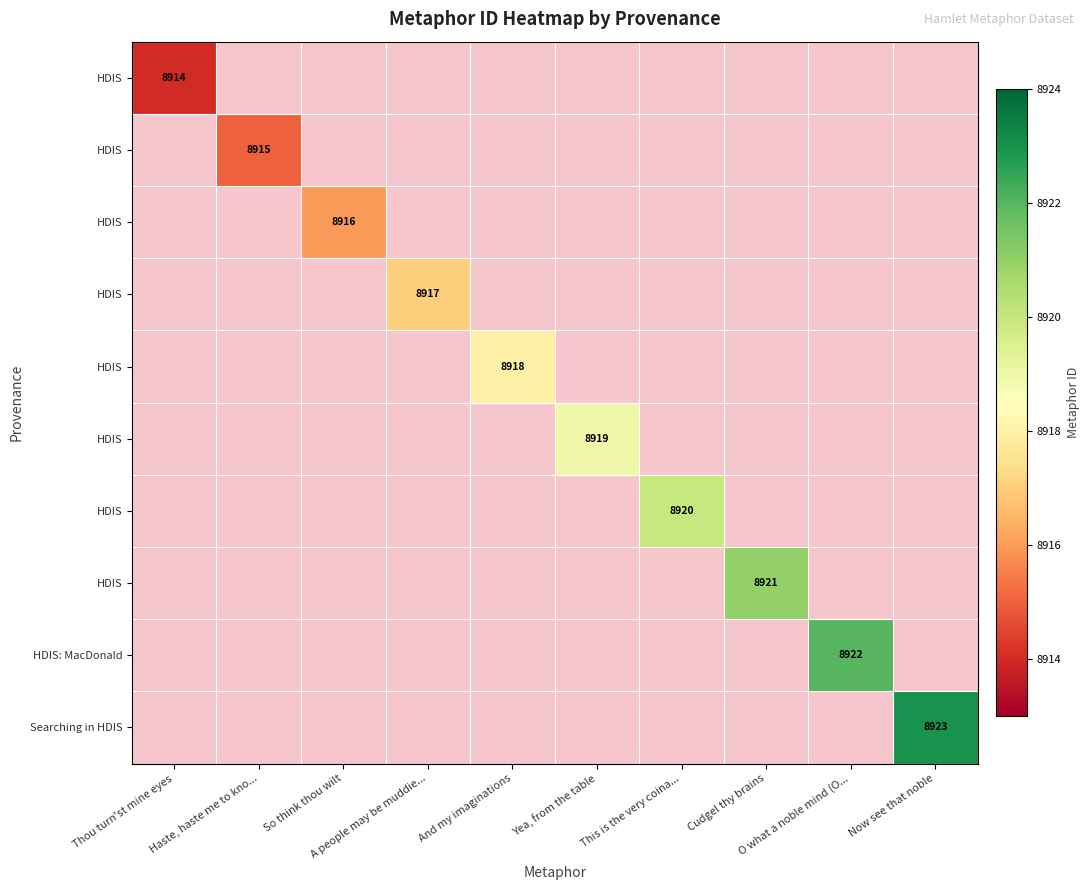

Count the number of categories in the chart.

10